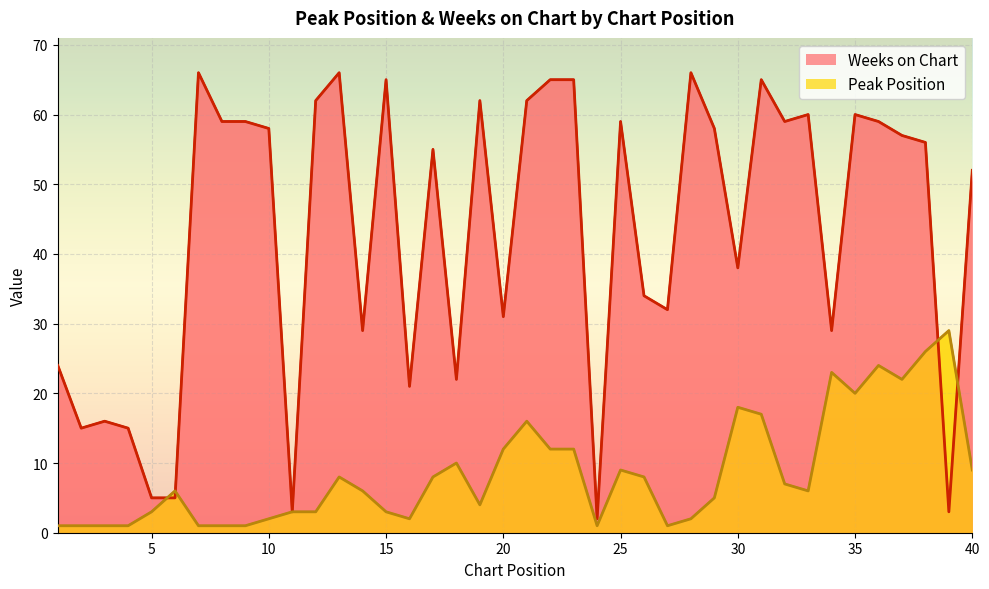

At which label does Peak Position reach its peak?

39